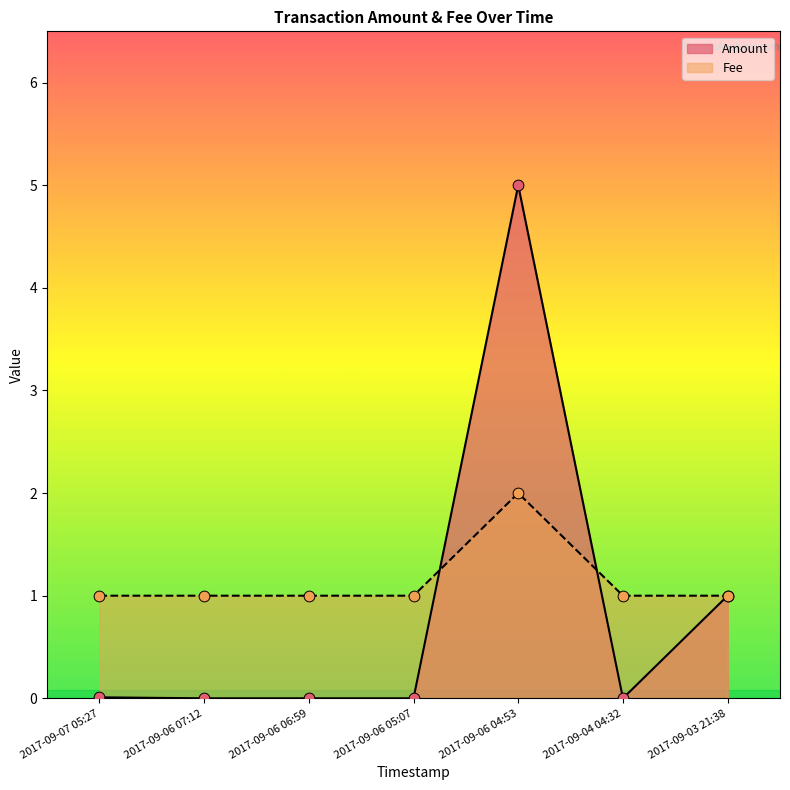

What are all the series names shown in the legend?

Amount, Fee